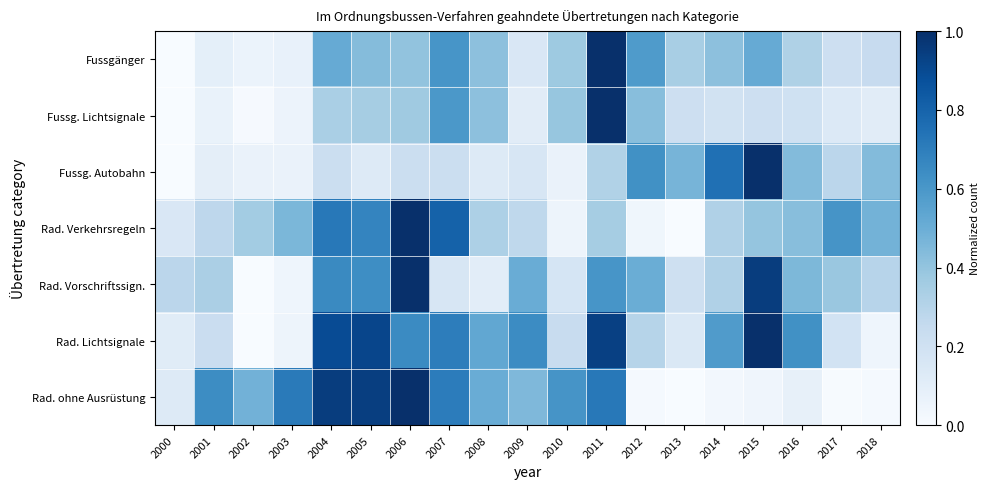

How many distinct data groups are displayed?

7